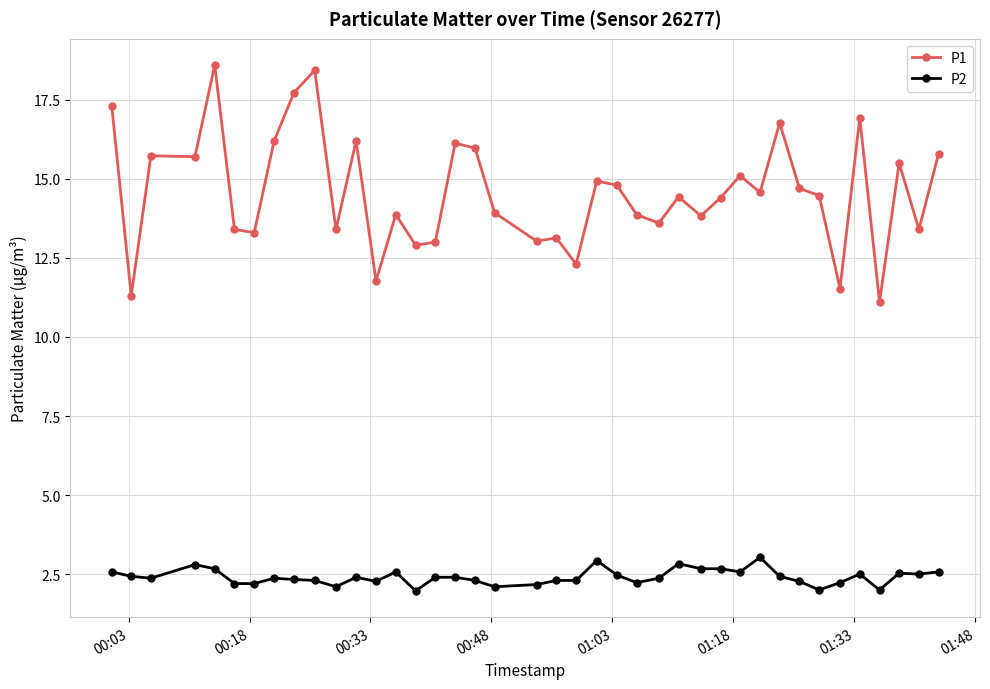

True or false: P2 has more than 1 interior local peaks.

True